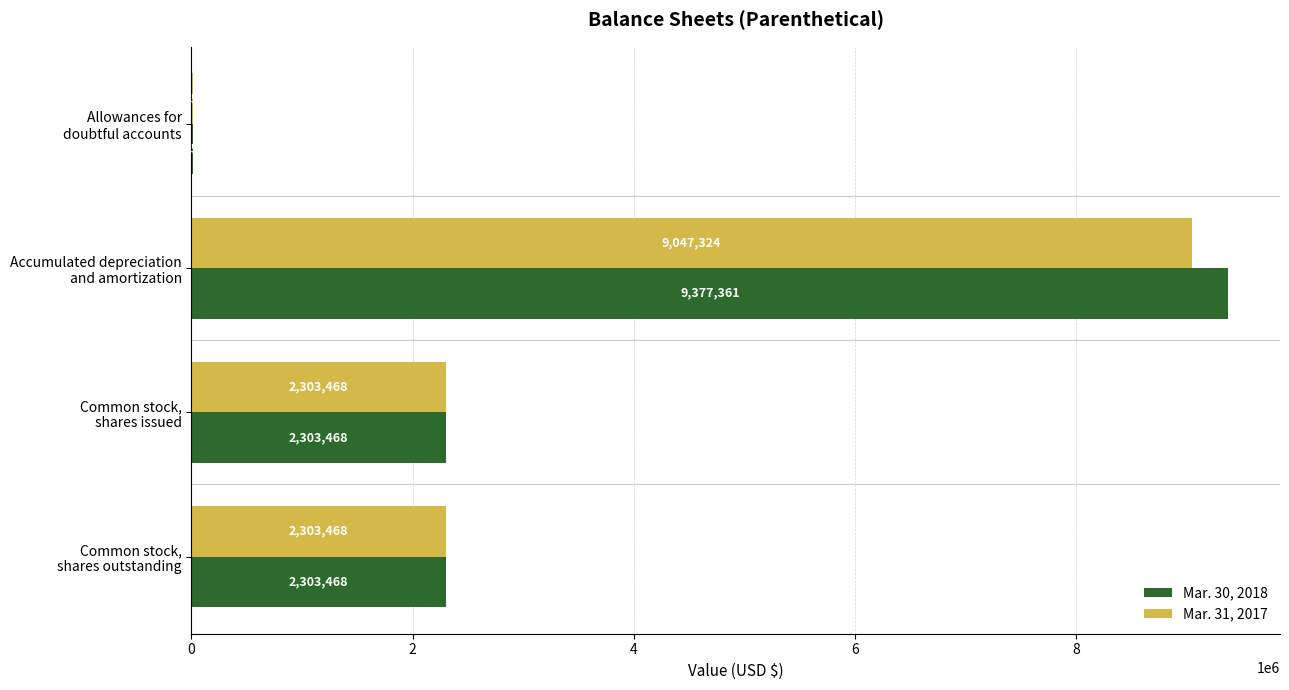

Which series has the largest total across all categories?

Mar. 30, 2018